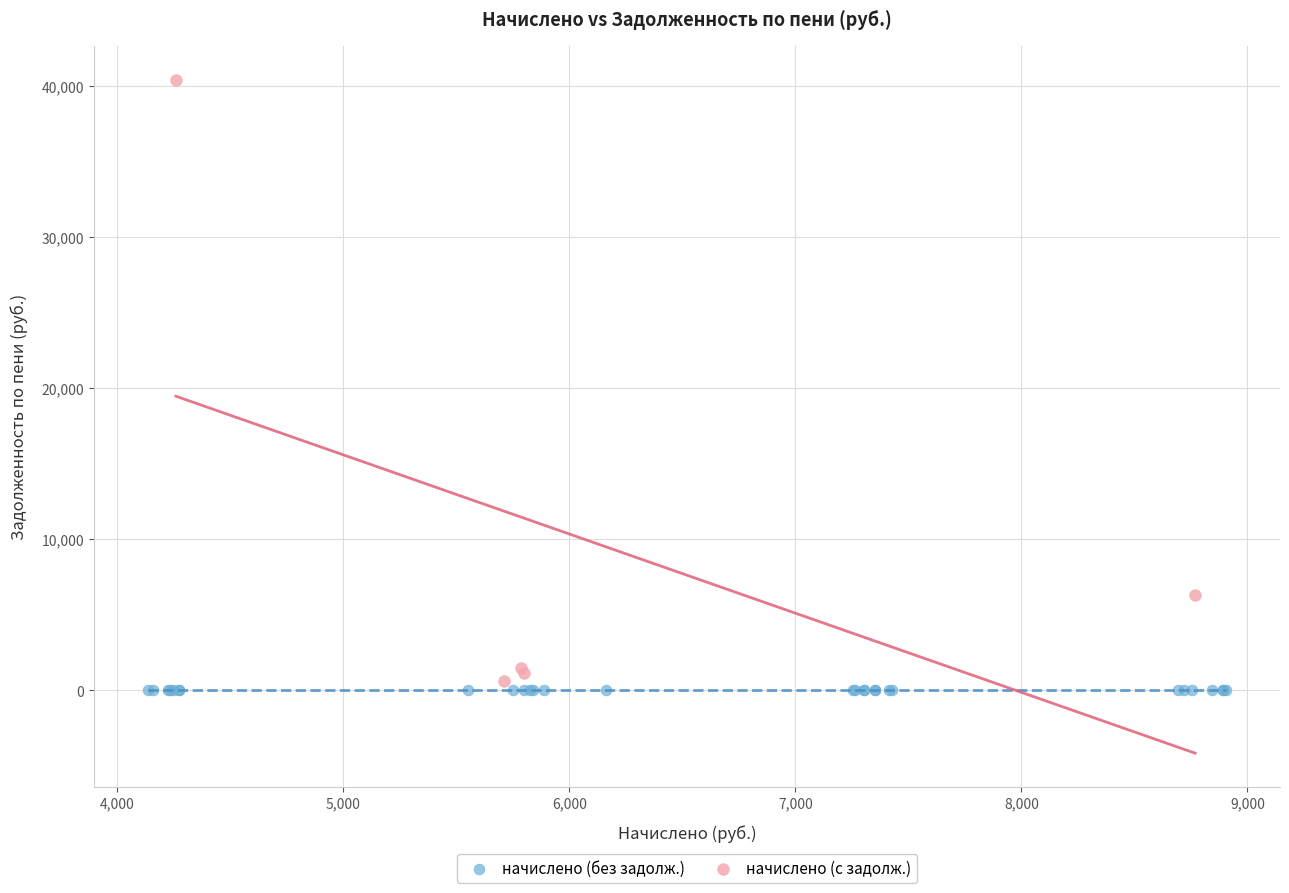

Which series reaches the maximum Y coordinate?

начислено (с задолж.)